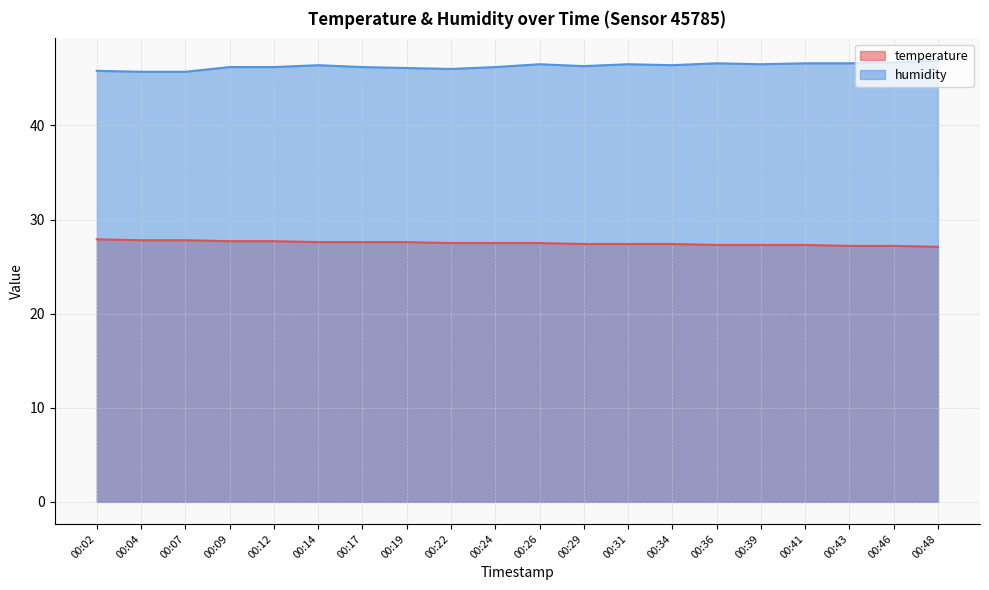

Between 00:29 and 00:14, which is larger?

00:14